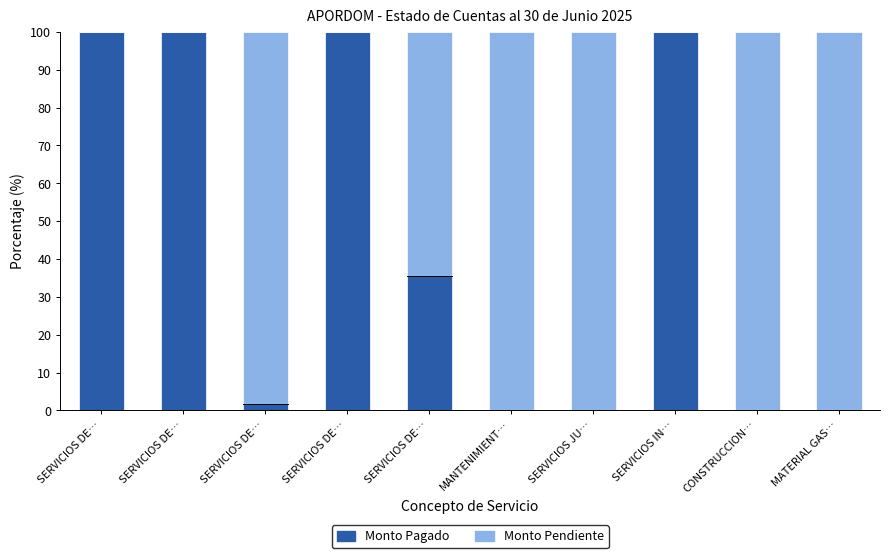

What is the difference between the Monto Pendiente values at SERVICIOS DE… and SERVICIOS DE…?

64.5